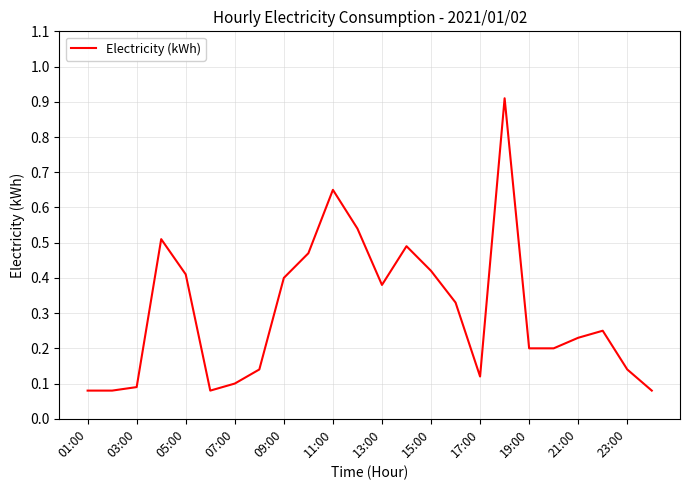

What is the difference between the maximum and minimum values?

0.8